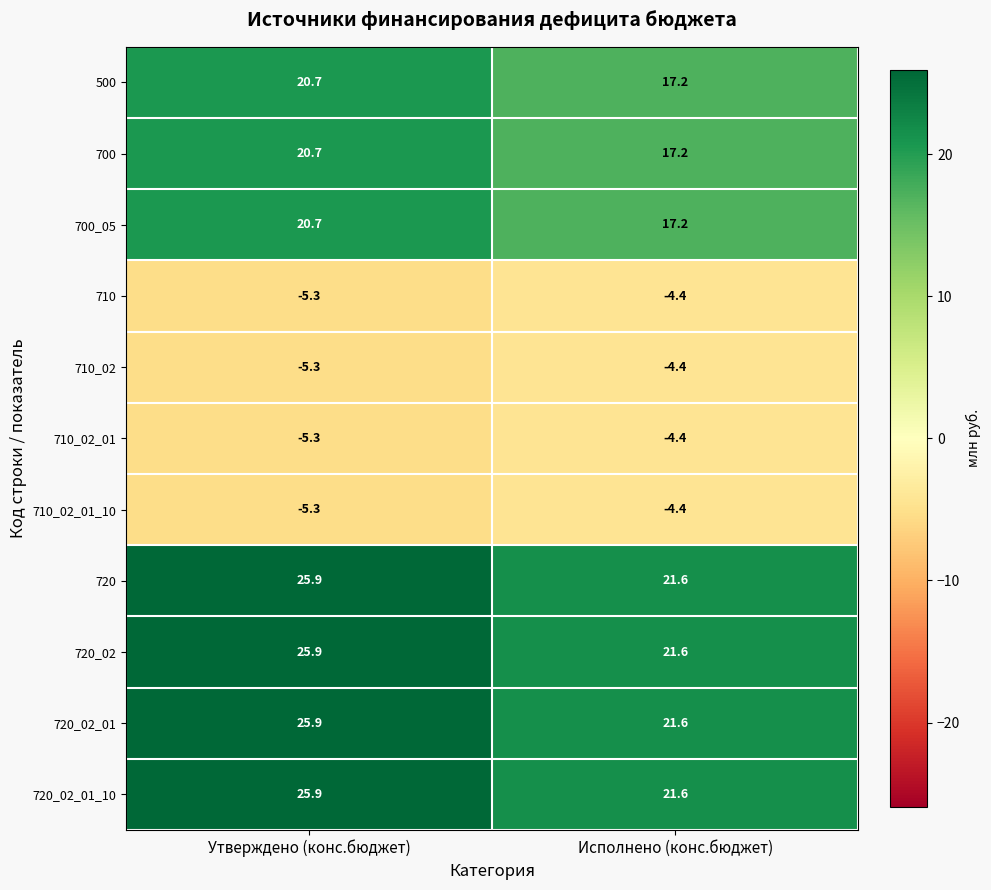

Which category has the lowest value in the 710_02 series?

Утверждено (конс.бюджет)